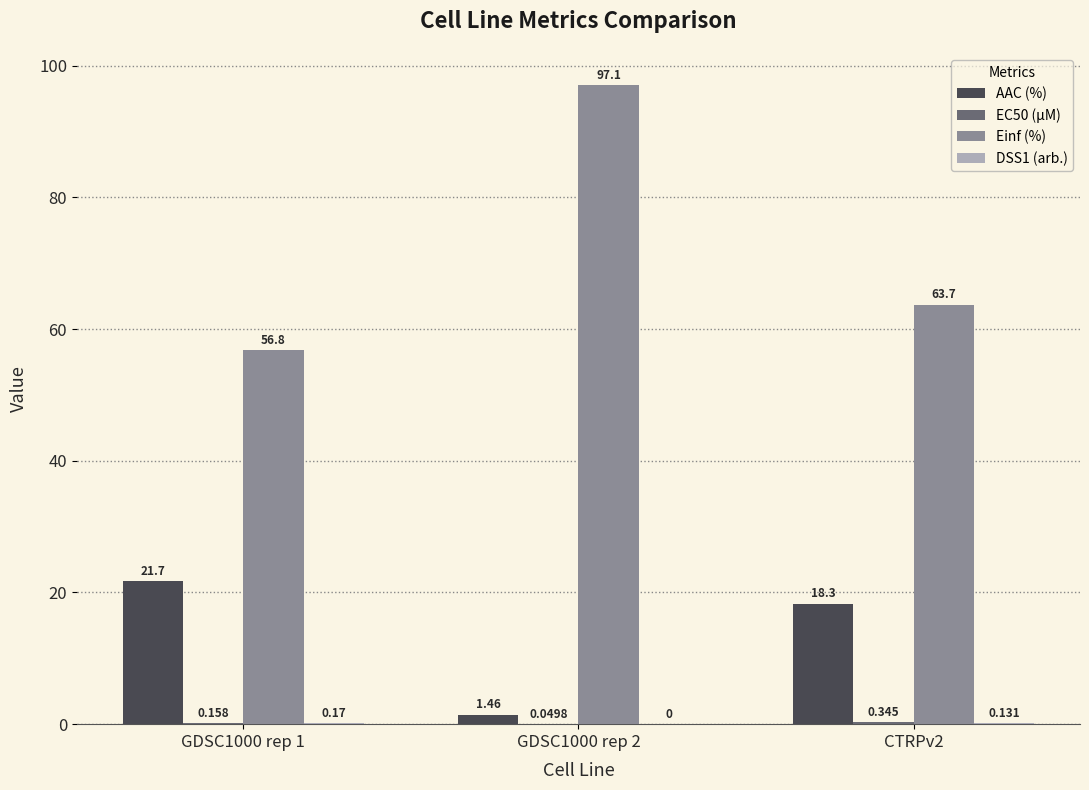

How many groups of bars are there?

3